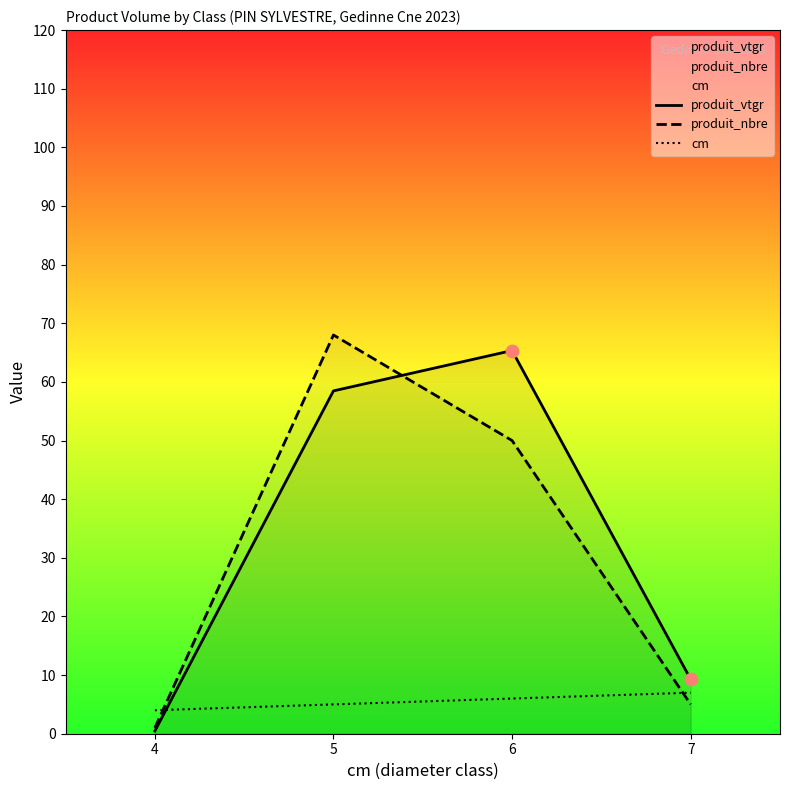

Is the value of produit_nbre at 7 greater than the value of produit_vtgr at 4?

Yes